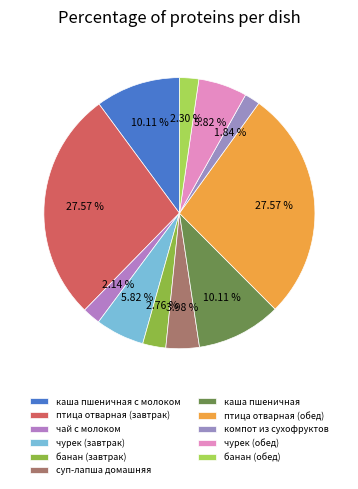

Does компот из сухофруктов represent more than half of the total?

No